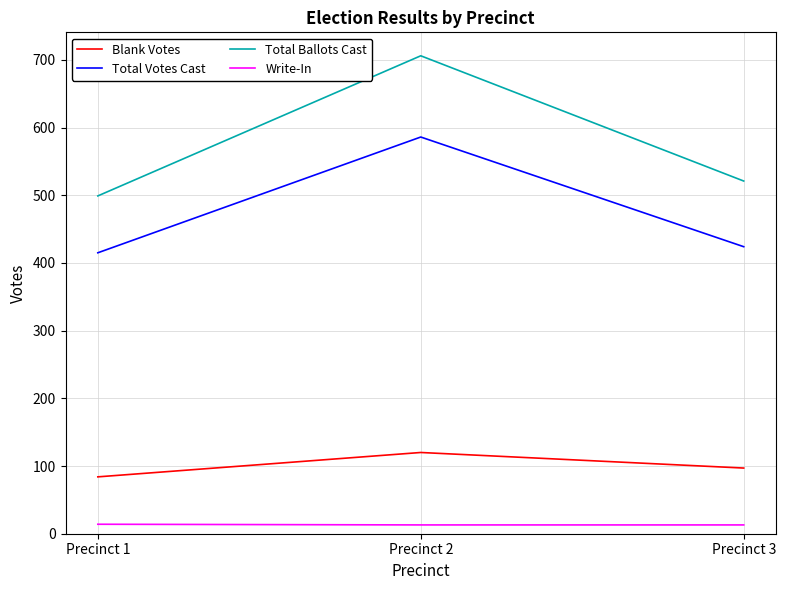

The Write-In series shows 13 at Precinct 3. True or false?

True